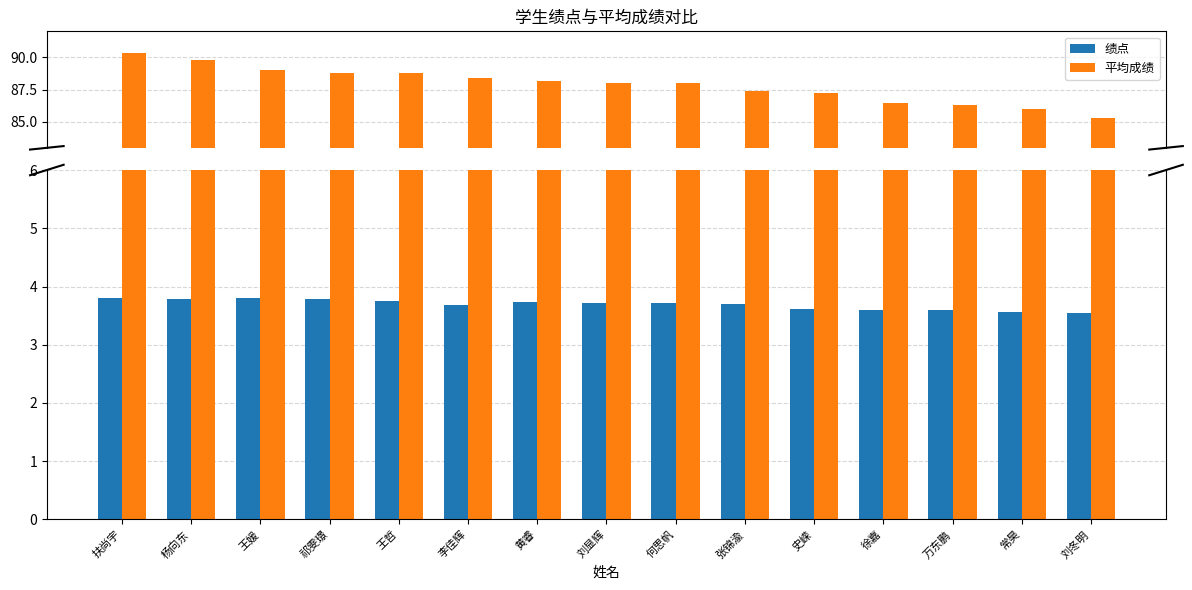

What is the label of the 15th bar from the right?

扶尚宇